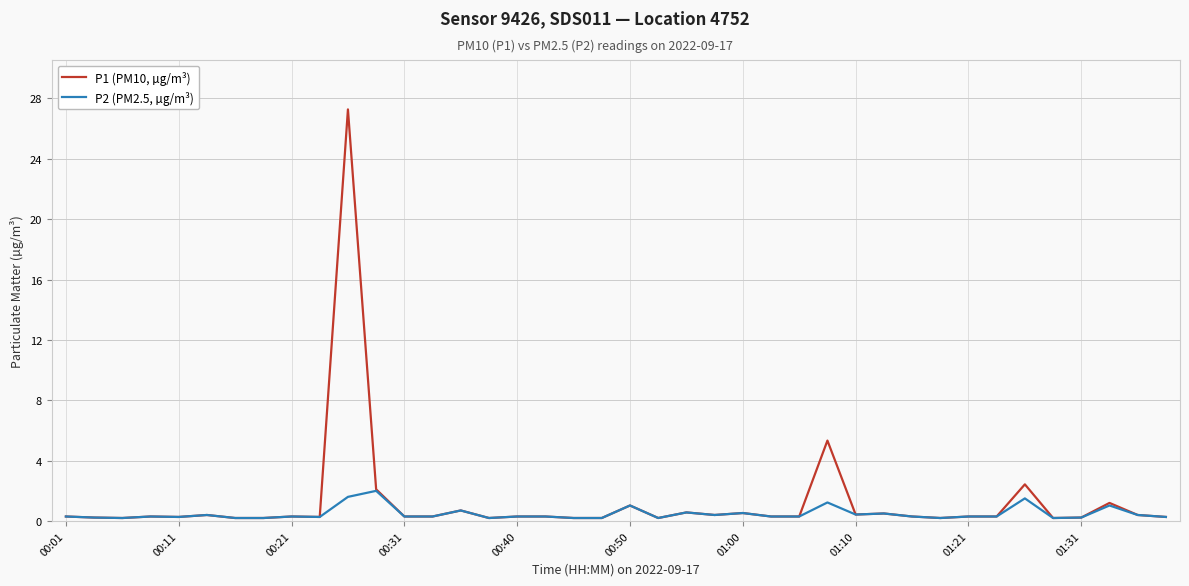

Which series has the widest spread of values?

P1 (PM10, µg/m³)